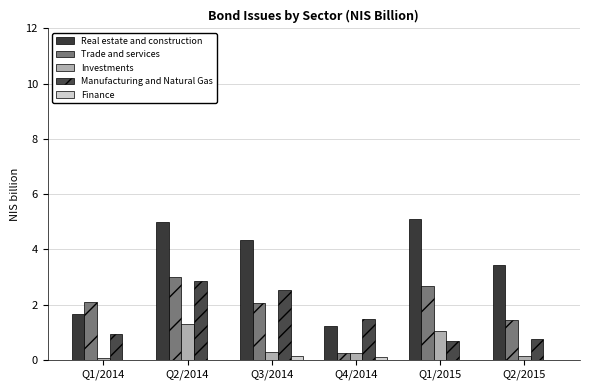

Which category has the lowest value in the Finance series?

Q1/2014